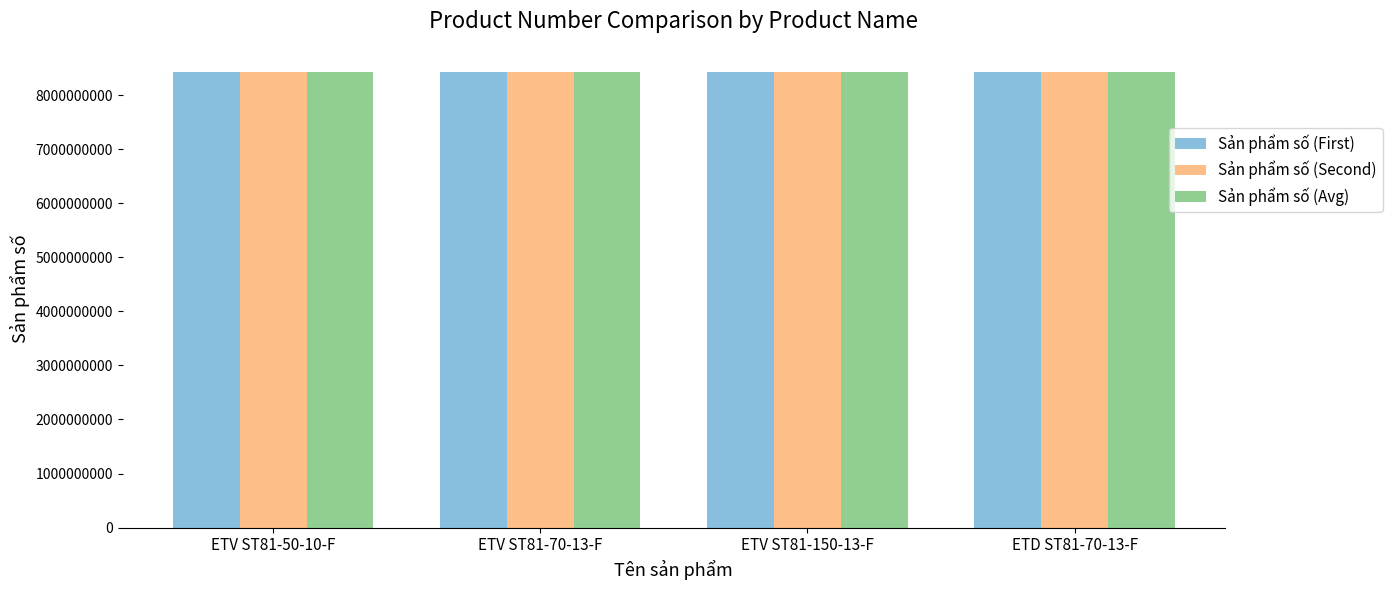

What is the total value across all series at ETV ST81-150-13-F?

25299618045